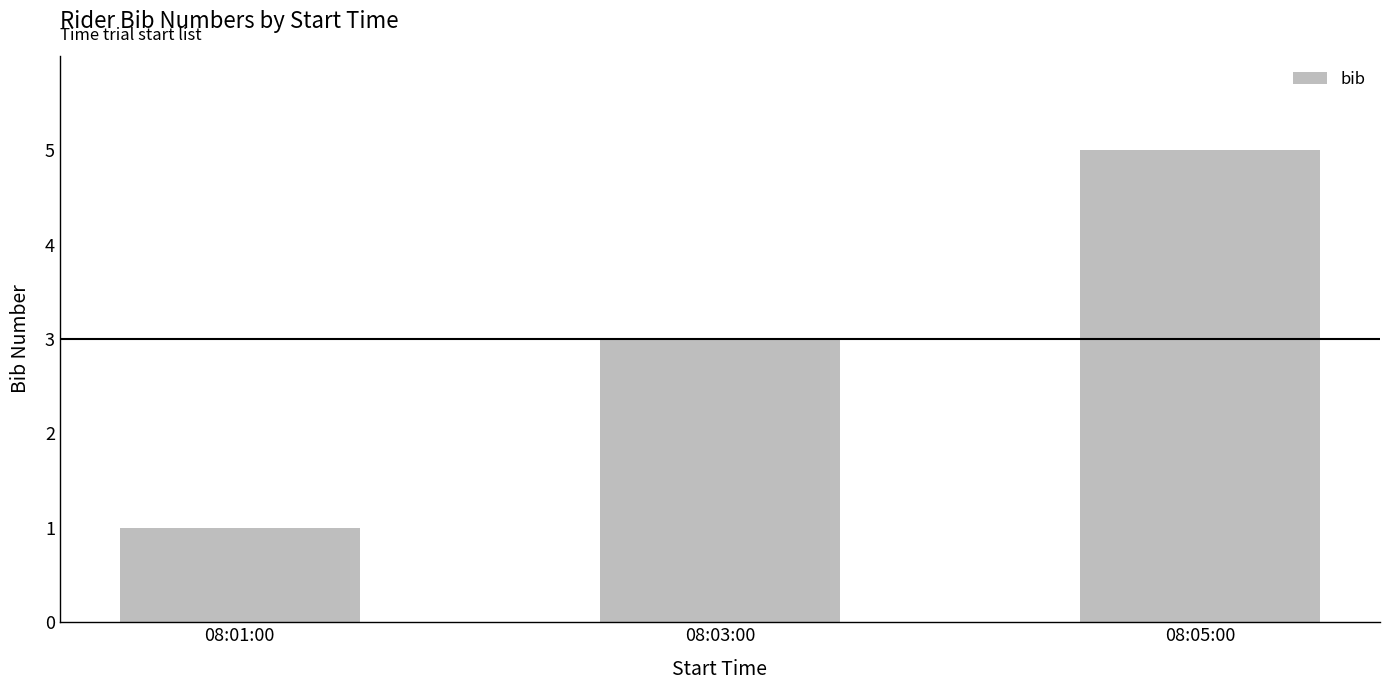

Approximately how many times larger is the value at 08:01:00 compared to 08:03:00?

0.3